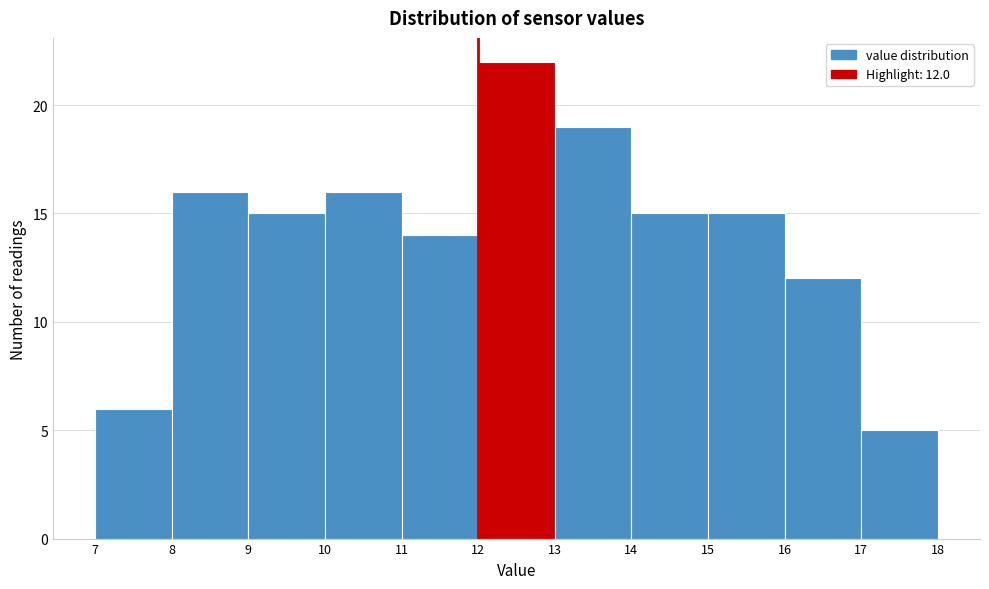

Which range on the x-axis has the tallest bar?

12 to 13